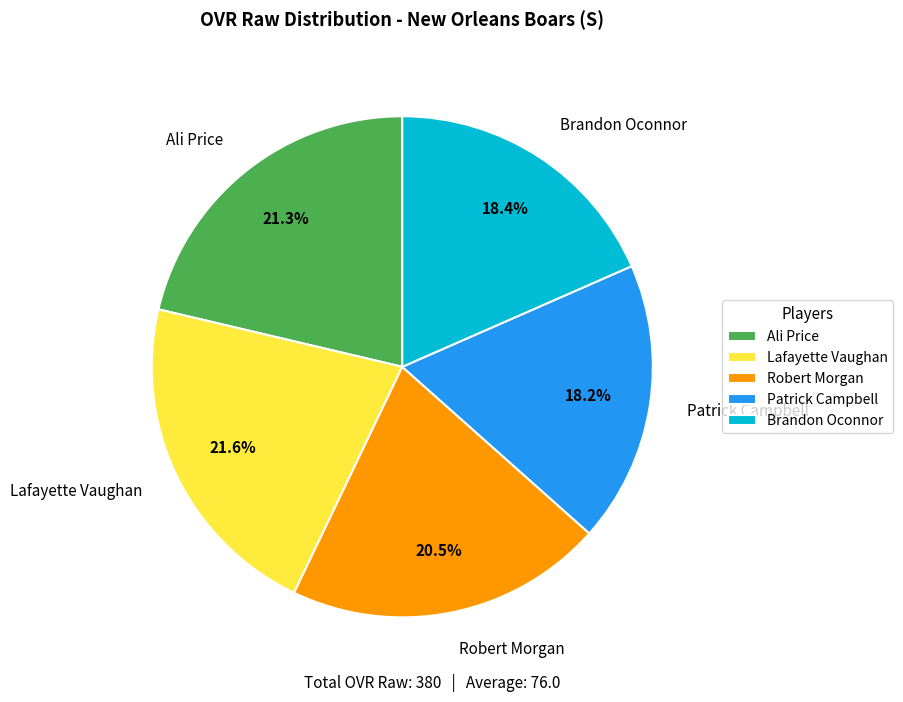

True or false: Patrick Campbell accounts for 18% of the total.

True